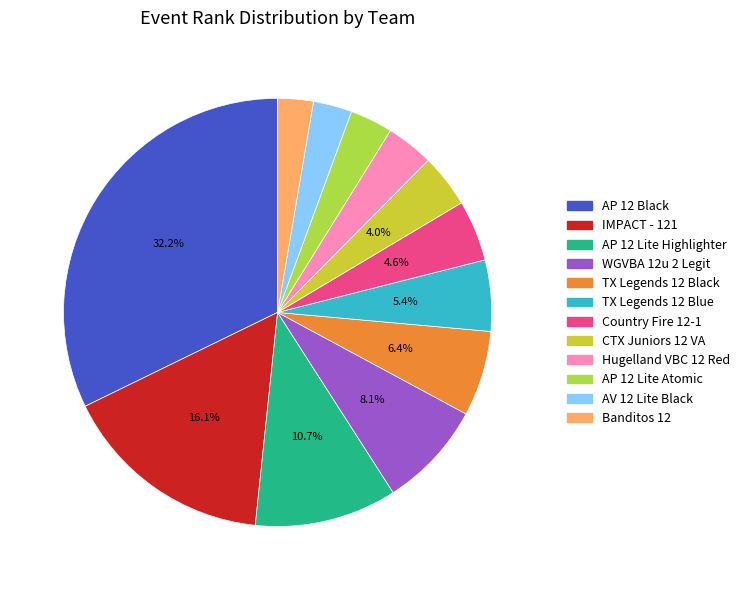

How many segments does this pie chart have?

12